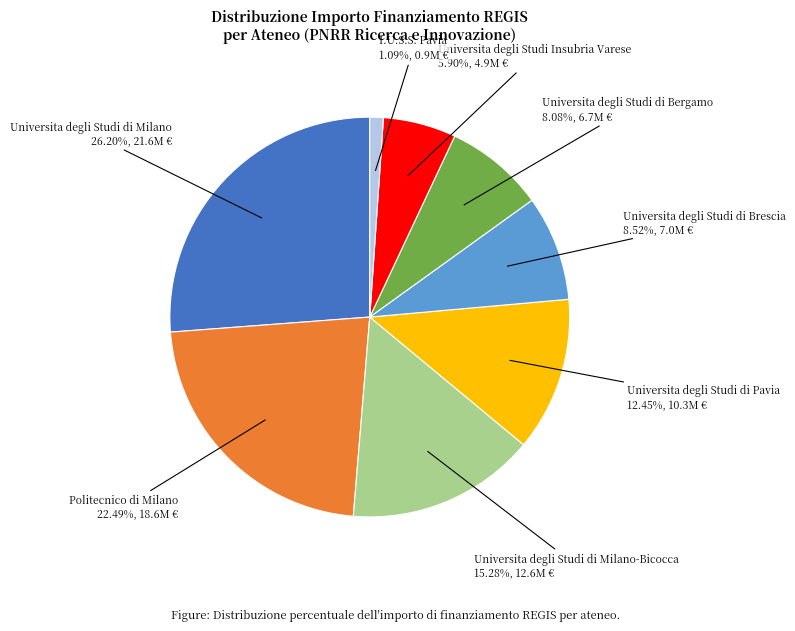

Is there any slice that represents more than half of the pie?

No